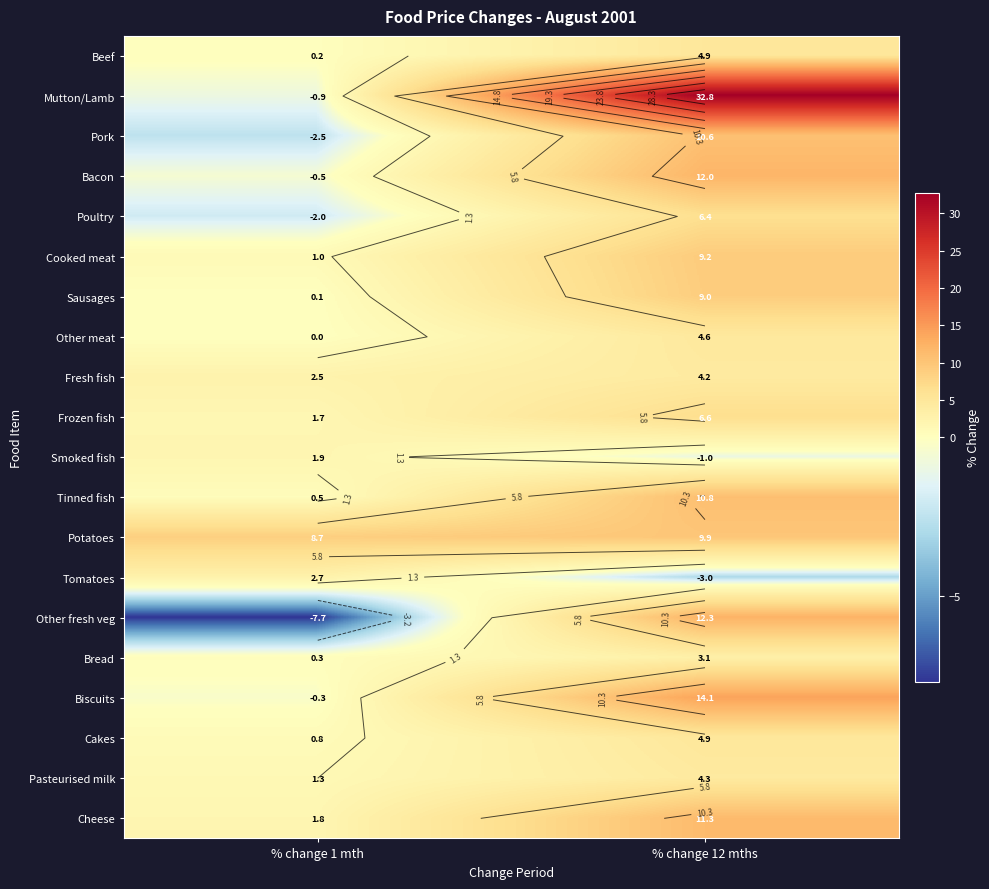

At which label does Smoked fish reach its minimum?

% change 12 mths